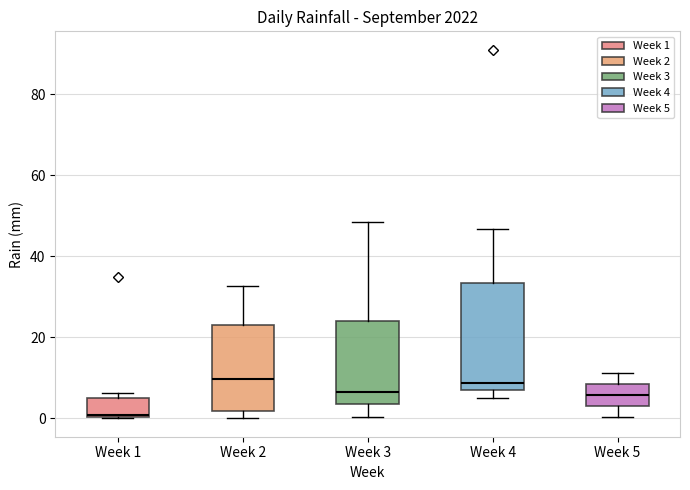

Which box is the tallest, from its lower edge to its upper edge?

Week 4